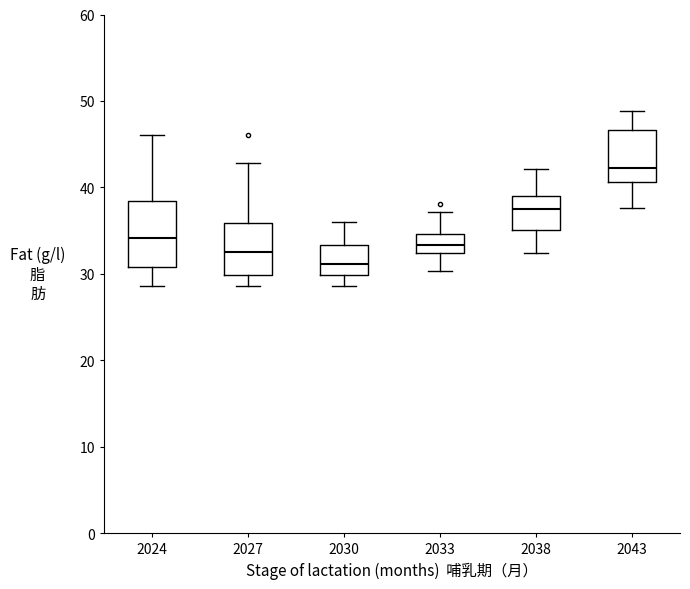

Comparing the boxes themselves (not the whiskers), which one is the tallest?

2024